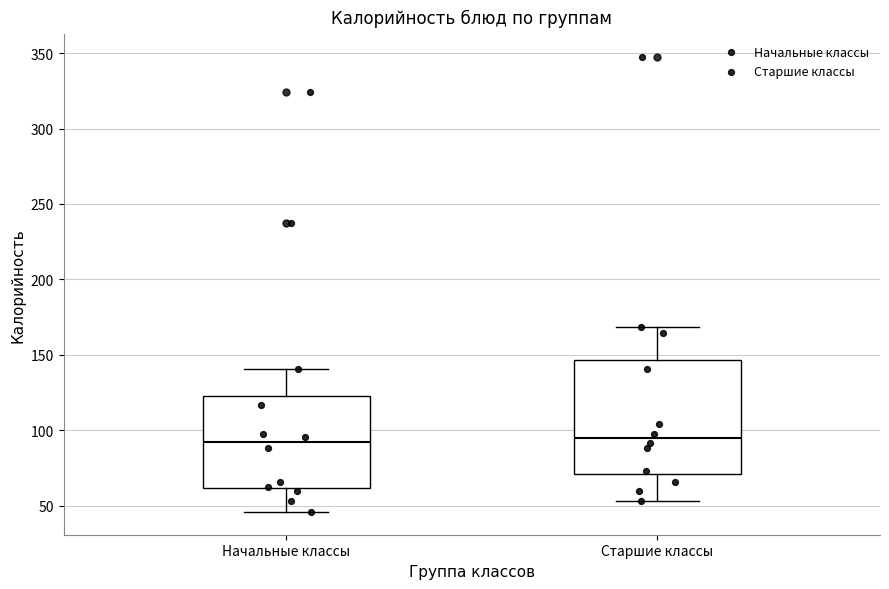

Reading left to right, read every box against the y-axis: the position of its median line, the range the box covers, and the ends of its whiskers. The values are not printed on the chart, so give them approximately, as read against the axis.

Начальные классы: median 90, box 60 to 125, whiskers 45 to 140
Старшие классы: median 95, box 70 to 145, whiskers 55 to 170